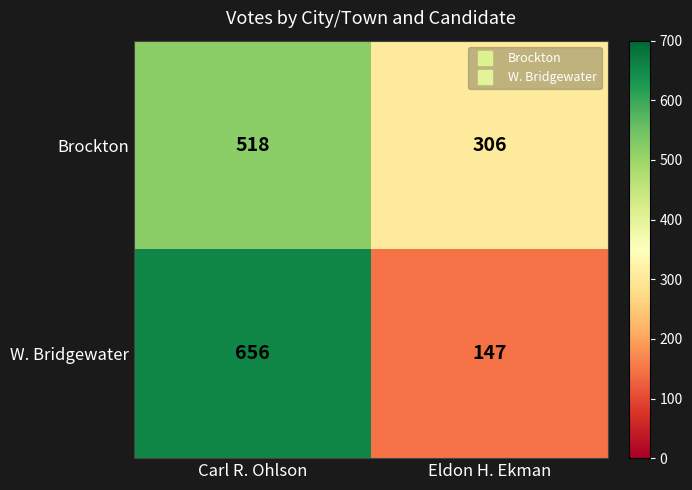

Reading left to right, list all the values displayed in this chart.

Brockton: 518	306
W. Bridgewater: 656	147